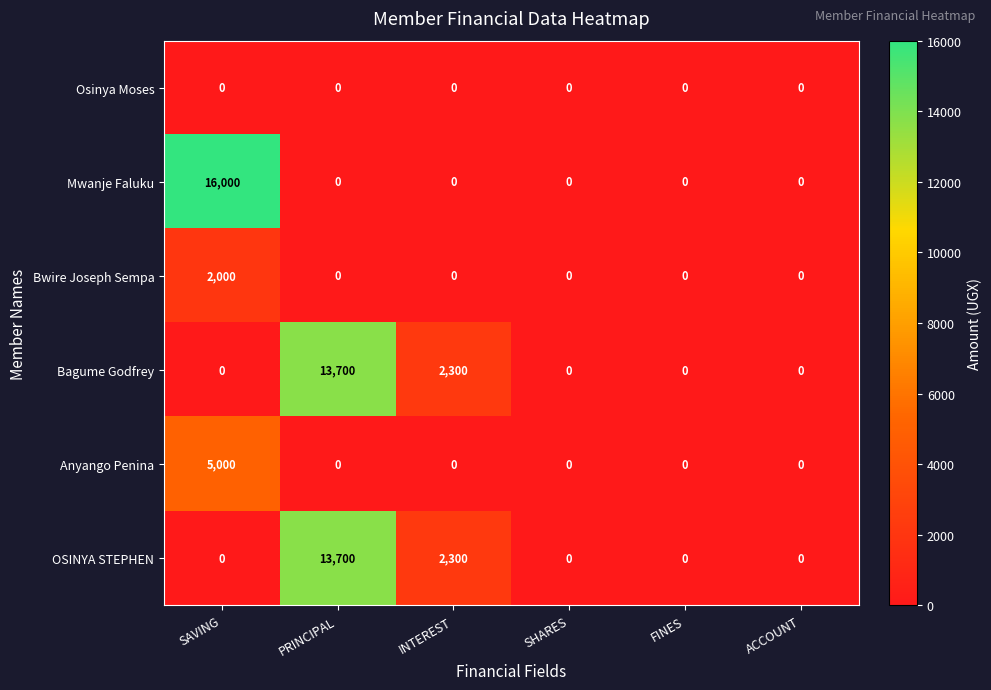

True or false: Bwire Joseph Sempa has a value of 0 at ACCOUNT.

True